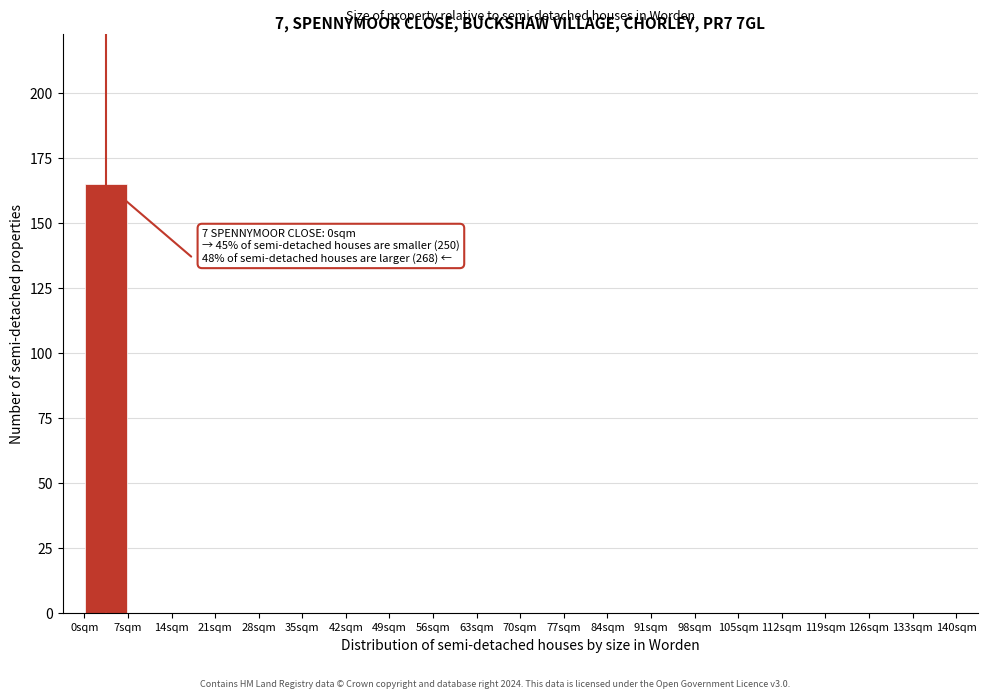

Over which range of the x-axis is the bar tallest?

0 to 7